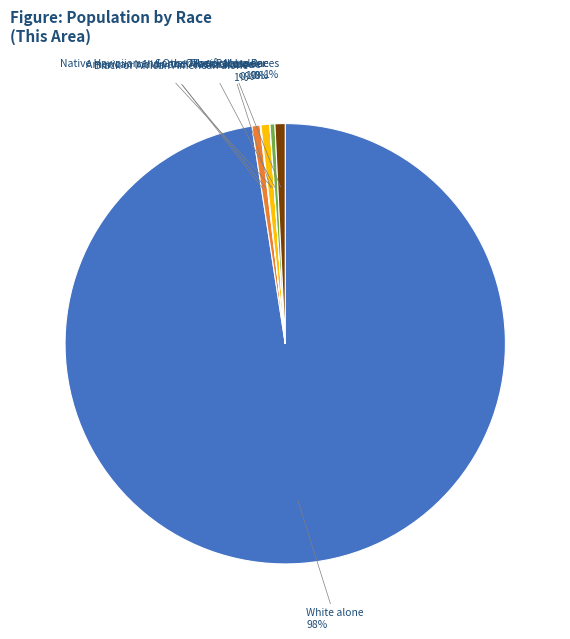

Is it true that Asian alone is 11% of the pie?

False